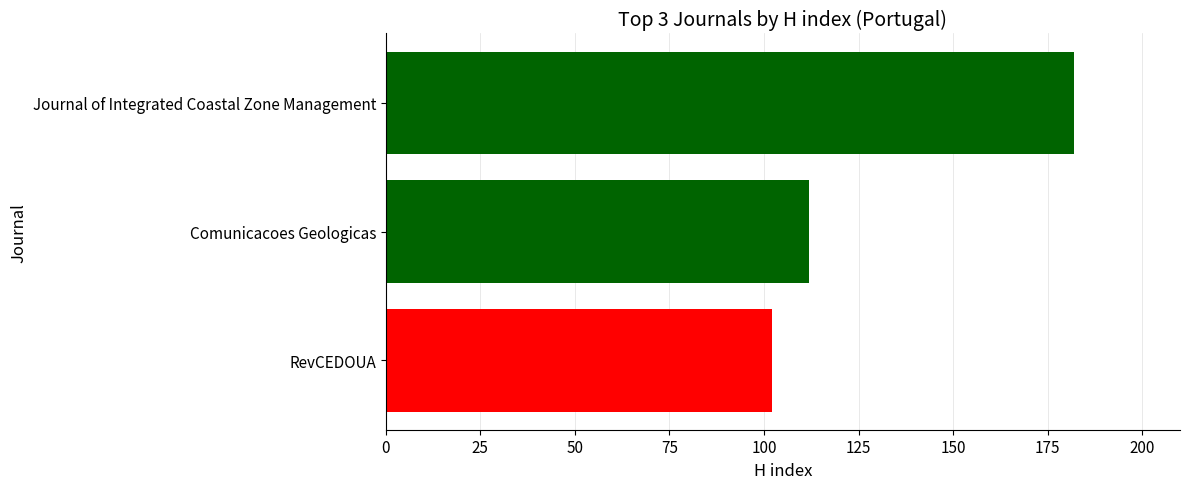

What is the ratio of the value at Journal of Integrated Coastal Zone Management to the value at RevCEDOUA?

1.8